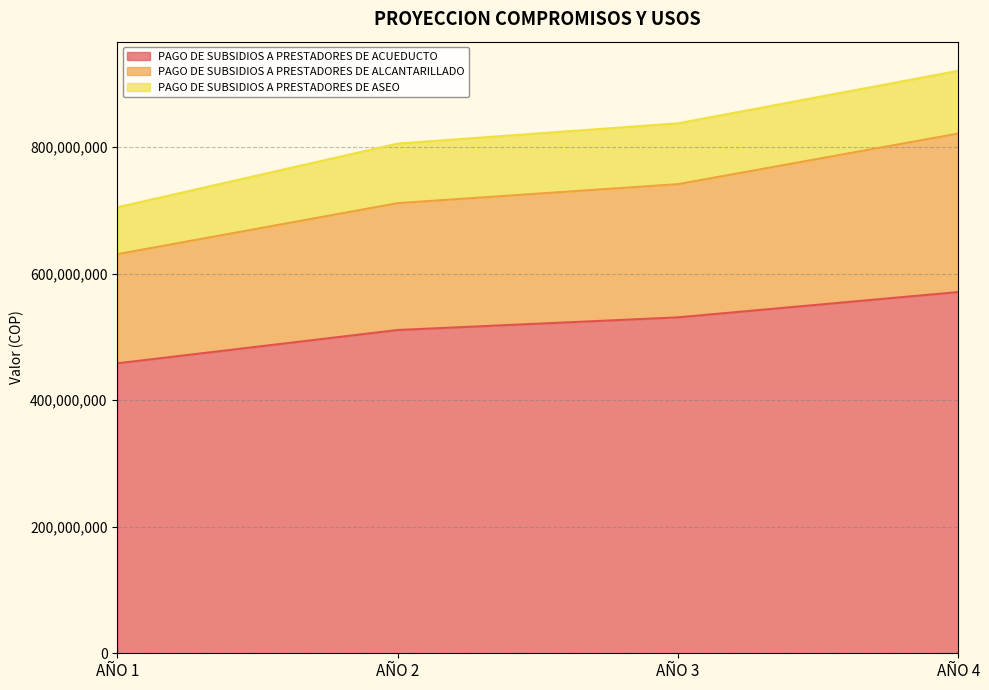

At which category is the sum across all series the highest?

AÑO 4